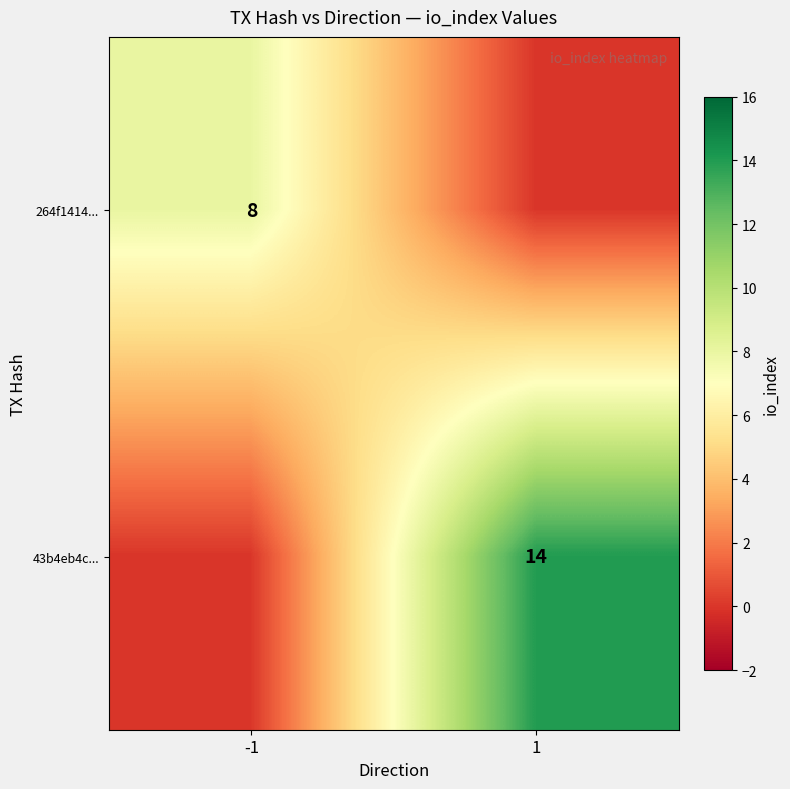

The 264f1414... series shows 14 at -1. True or false?

False